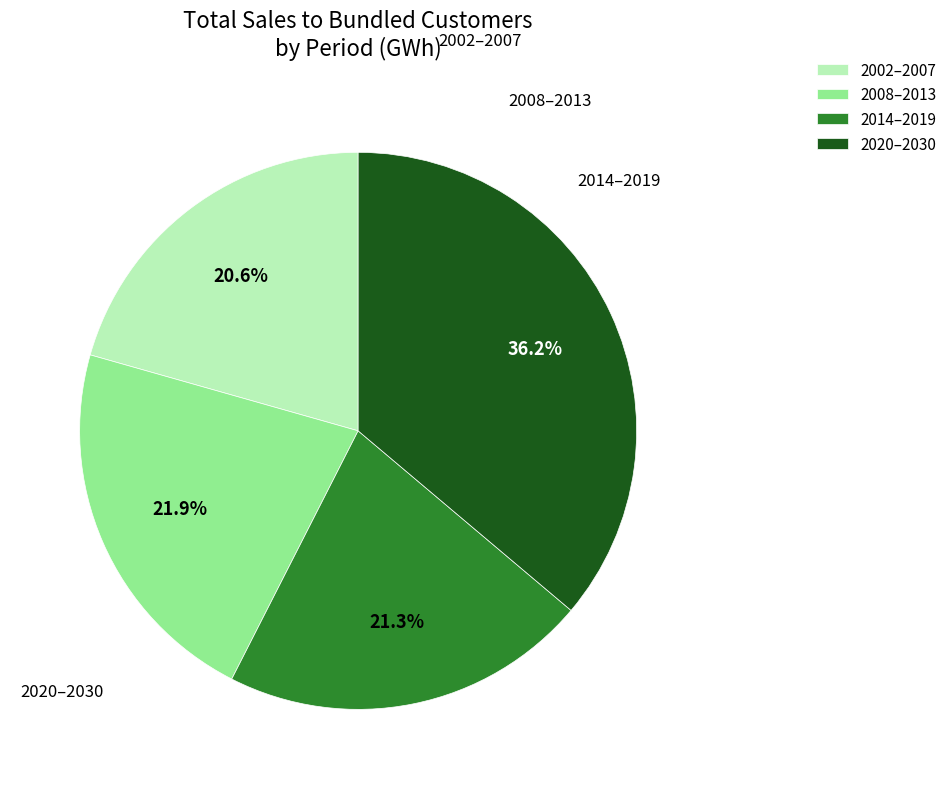

Rank the categories by value from lowest to highest.

2002–2007, 2014–2019, 2008–2013, 2020–2030